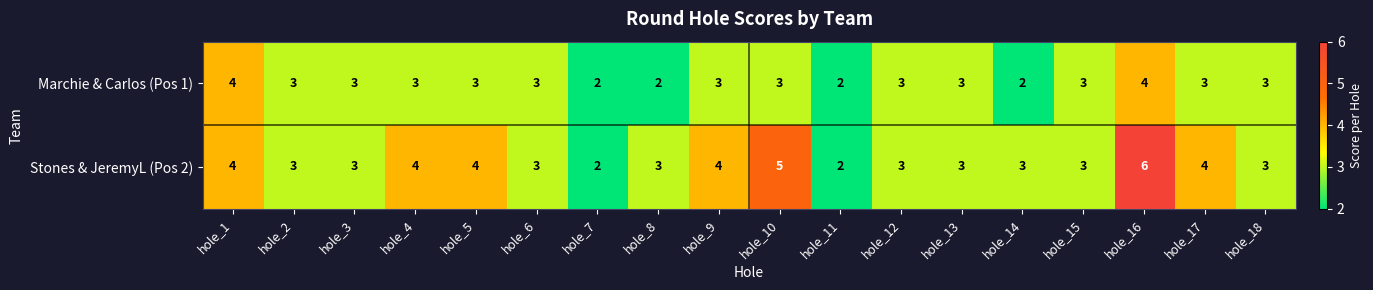

The Marchie & Carlos (Pos 1) series shows 2 at hole_13. True or false?

False